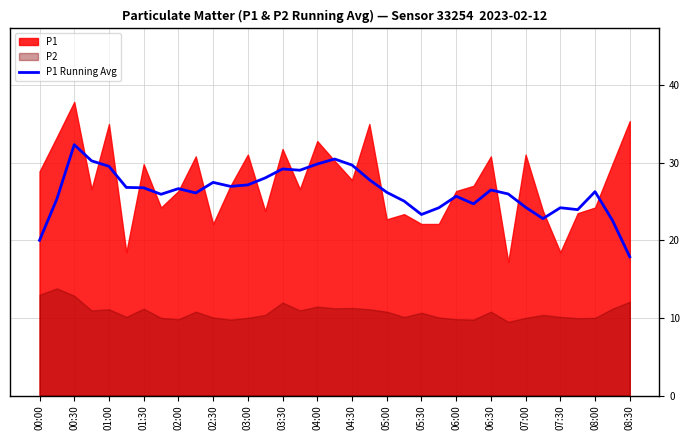

The P1 Running Avg series shows 28.4 at 08:30. True or false?

False